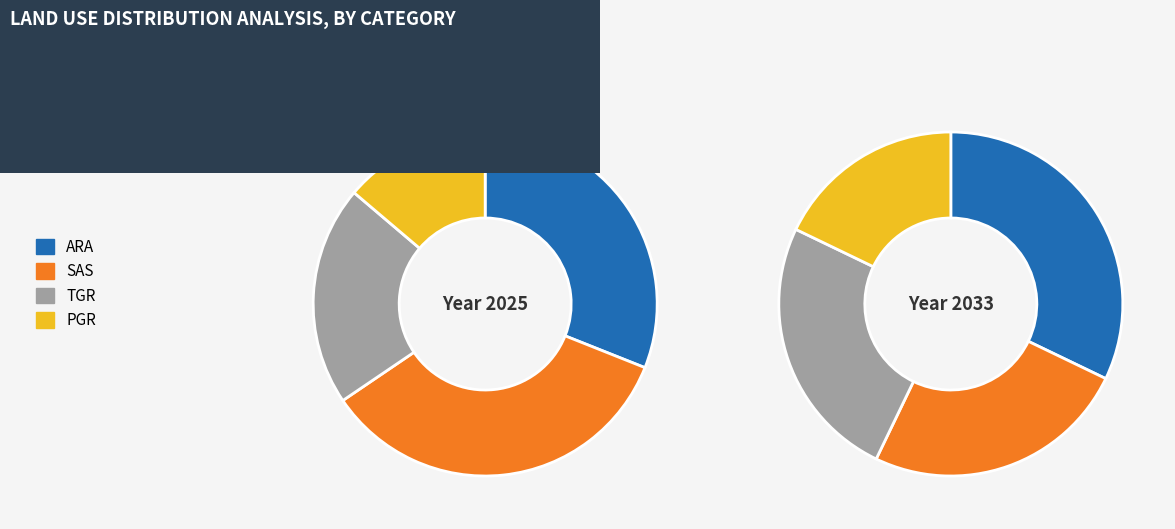

Does PGR account for over 50% of the chart?

No